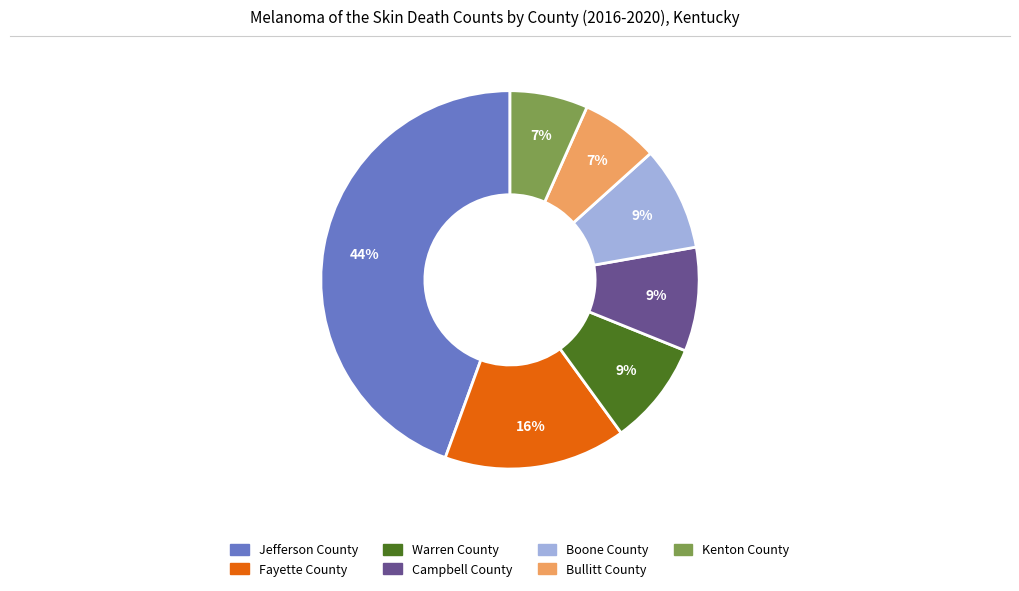

Which category has the biggest portion of the pie?

Jefferson County